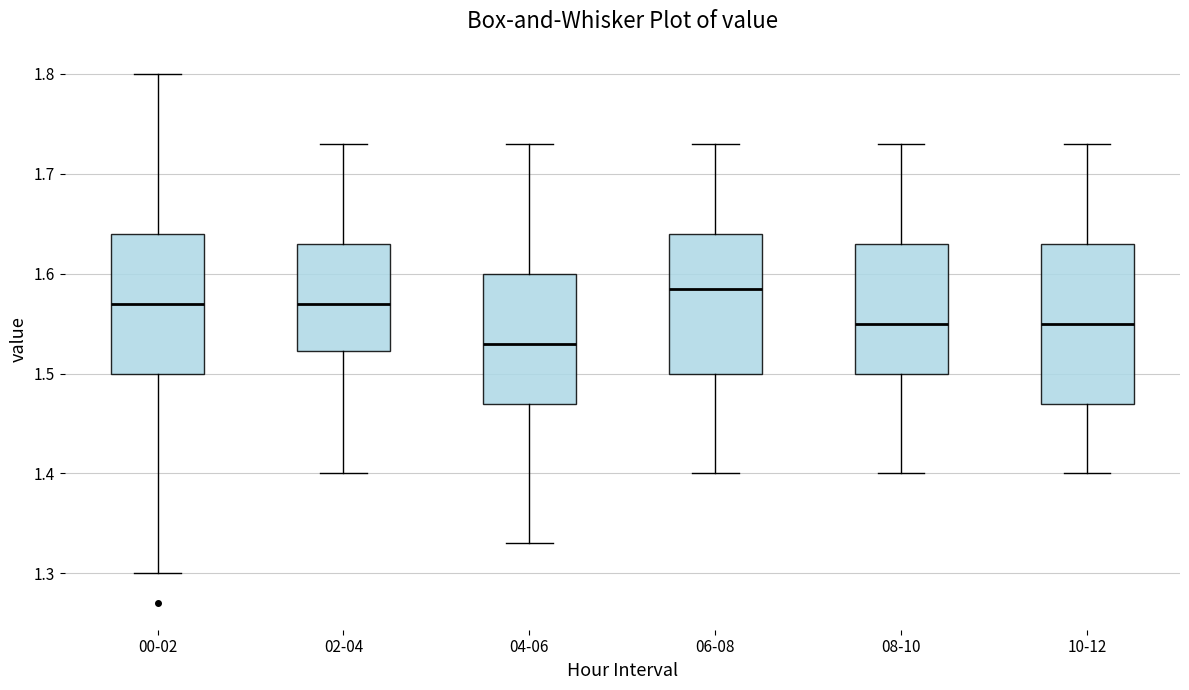

Which box has the lowest median line?

04-06